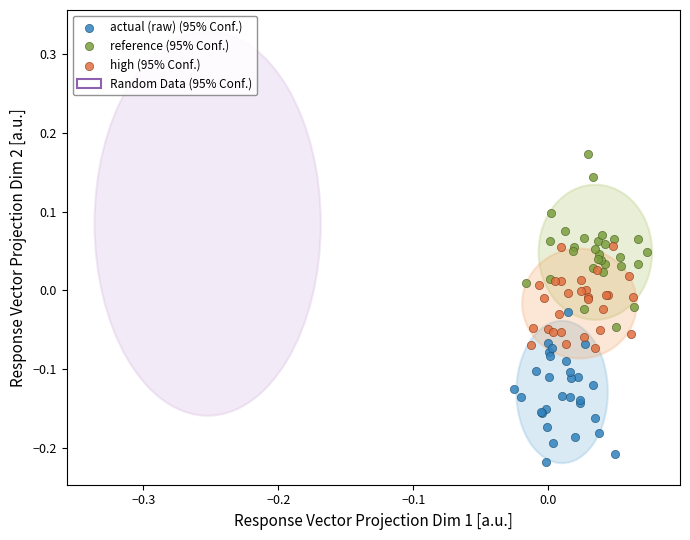

Which series contains the lowest Y value?

actual (raw) (95% Conf.)